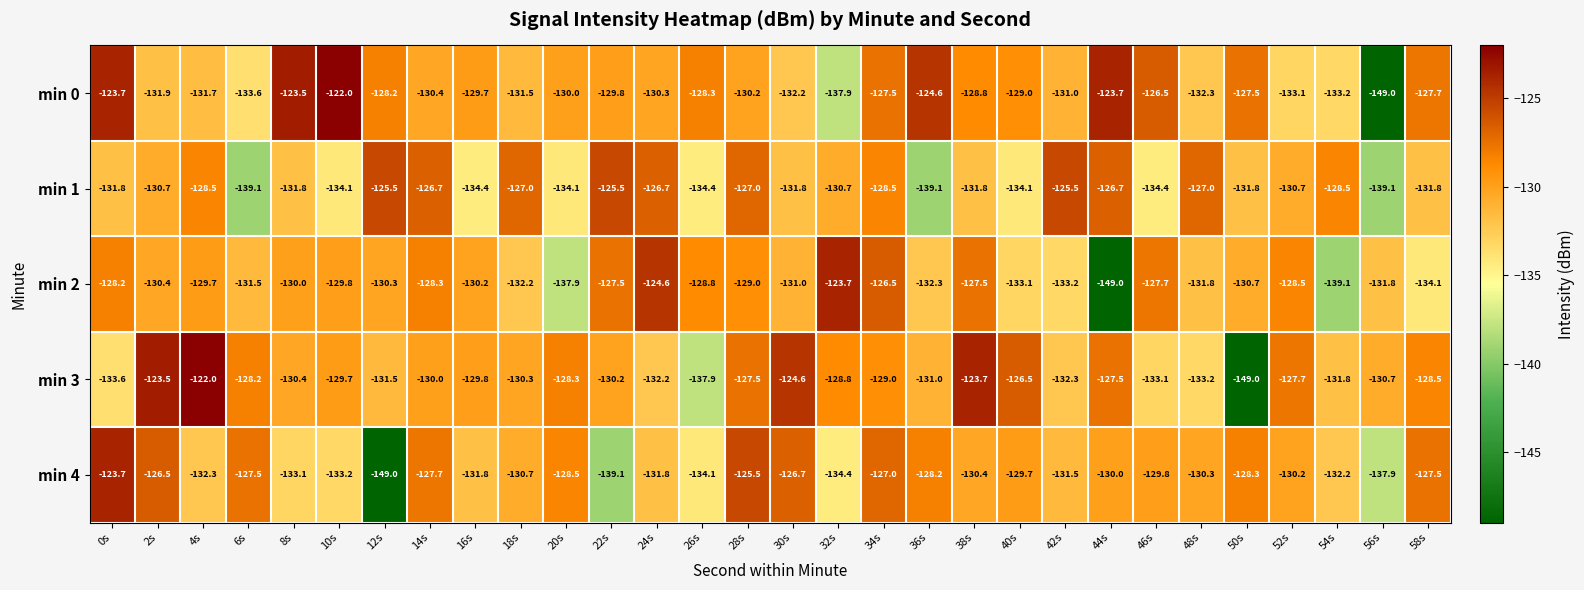

At which label does min 3 reach its minimum?

50s